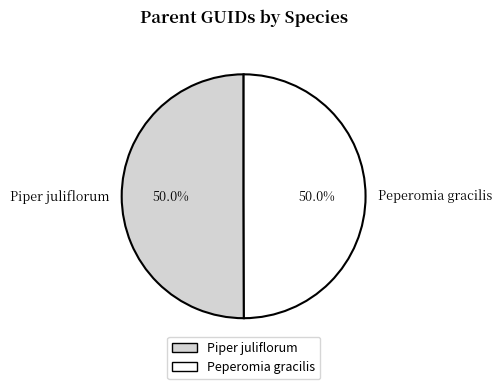

To the nearest percent, what percentage of the pie is Piper juliflorum?

50%